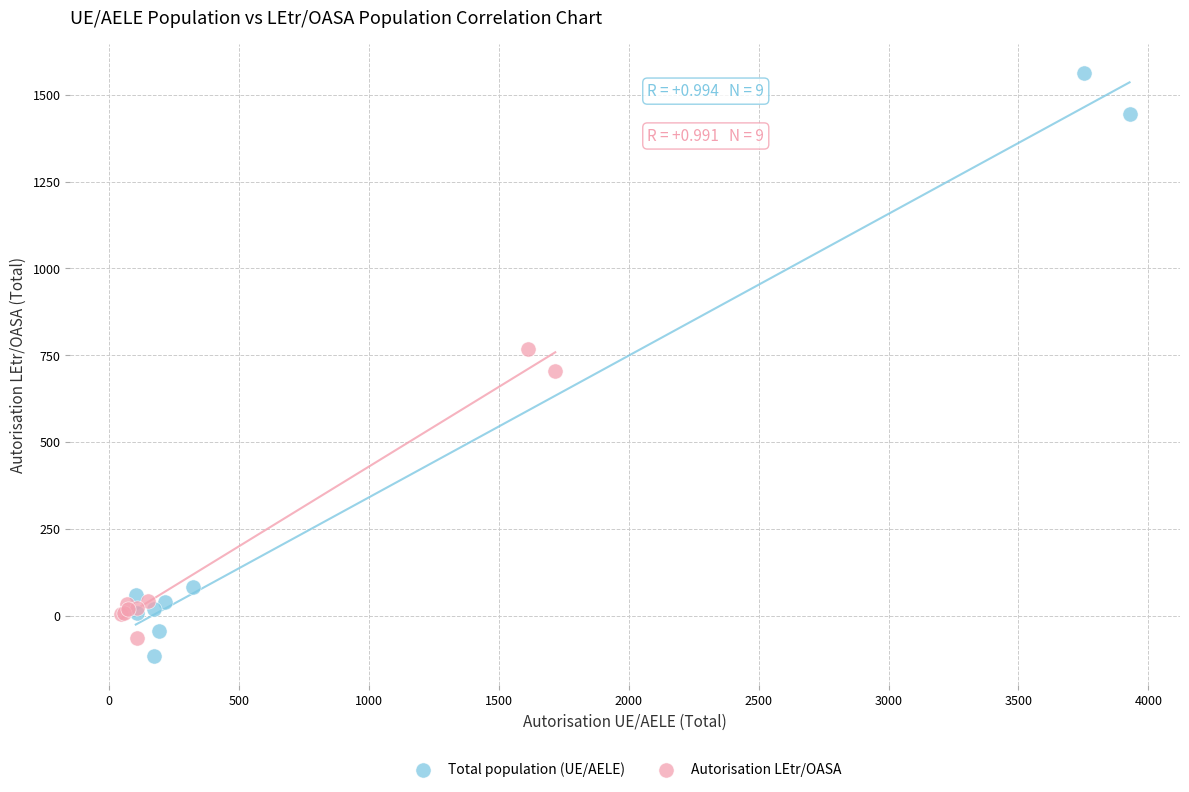

Which series contains the highest Y value?

Total population (UE/AELE)